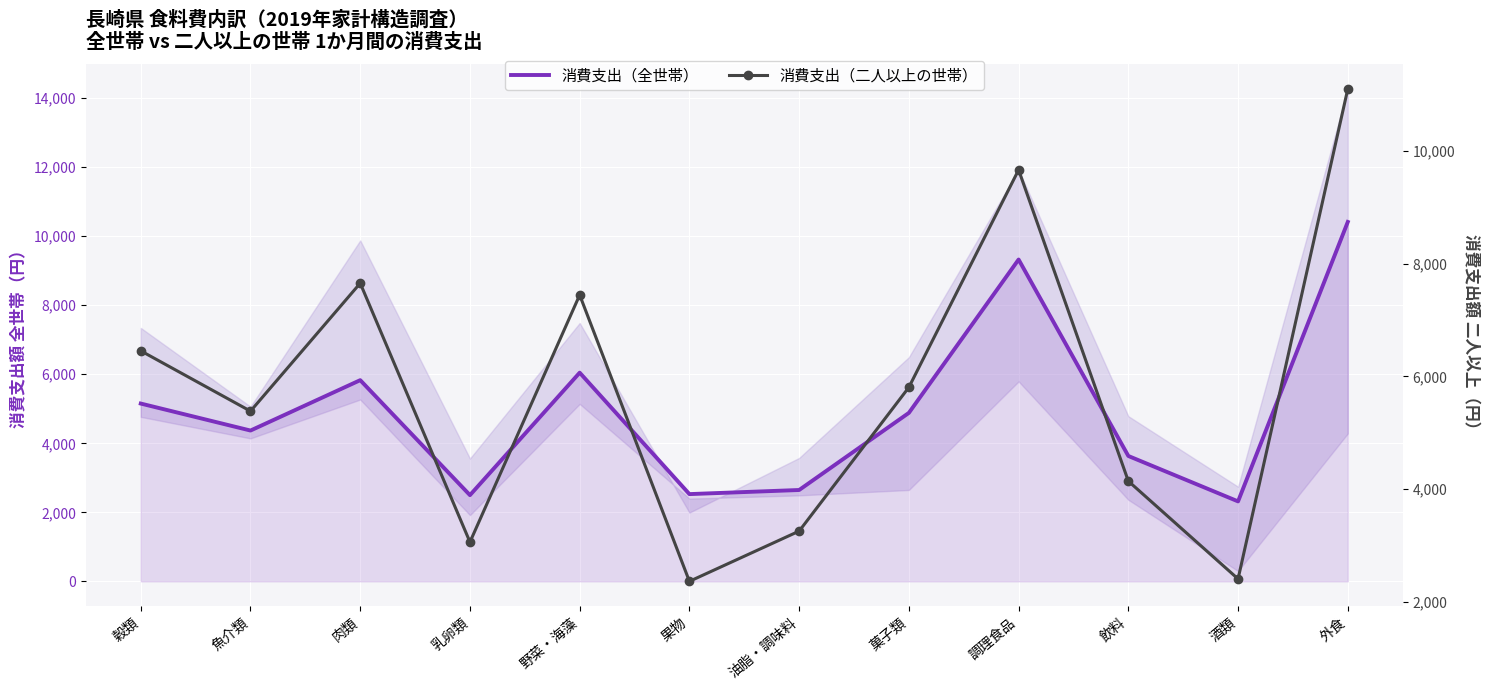

At which label is 消費支出（二人以上の世帯） closest to 6731?

穀類